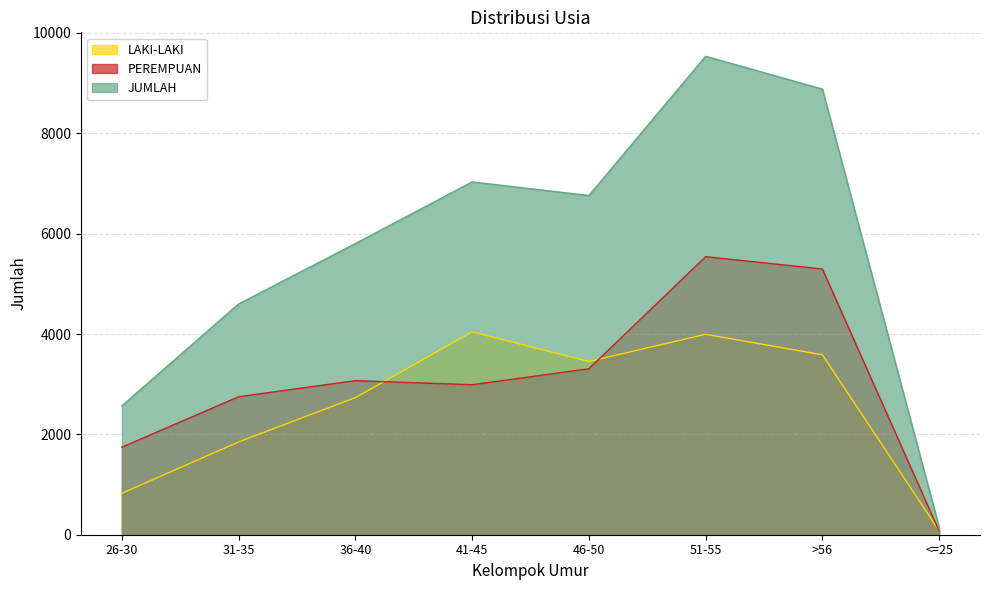

What is the sum of all JUMLAH values?

45329